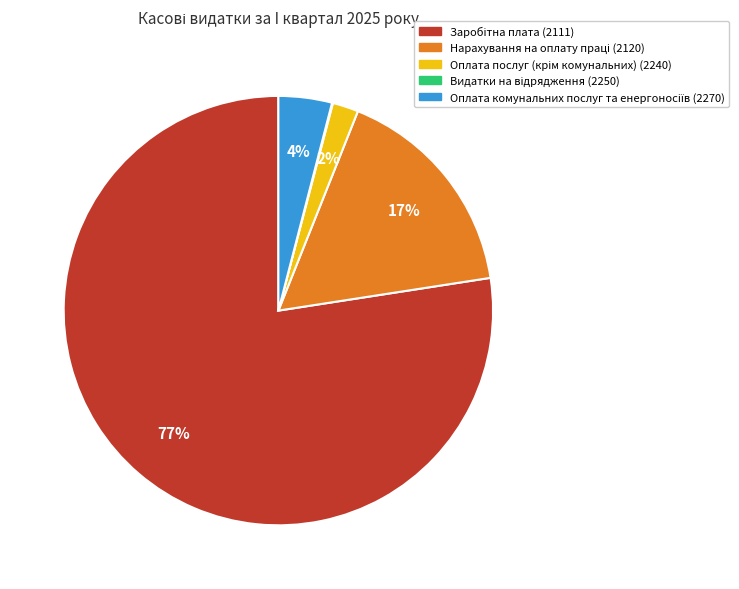

Is there any slice that represents more than half of the pie?

Yes